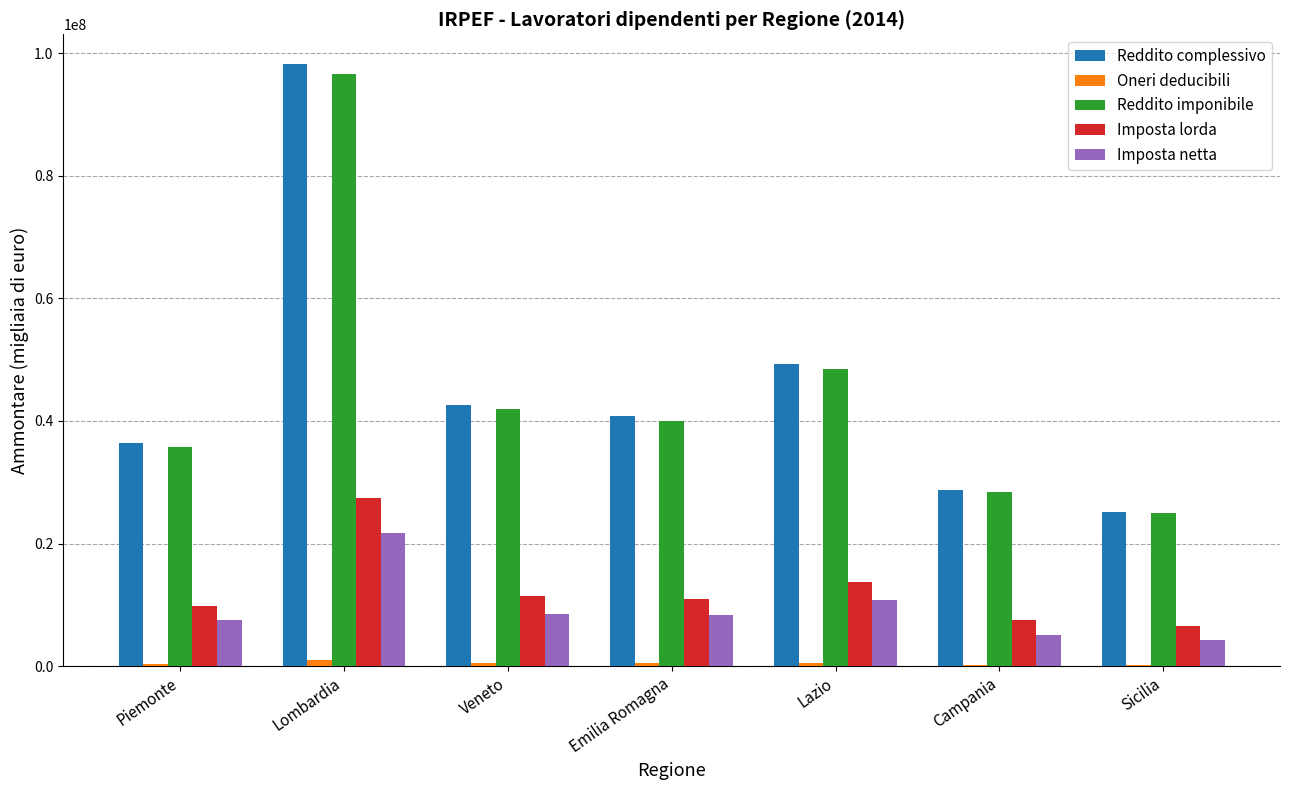

Is it true that Imposta lorda equals 5583661 at Emilia Romagna?

False